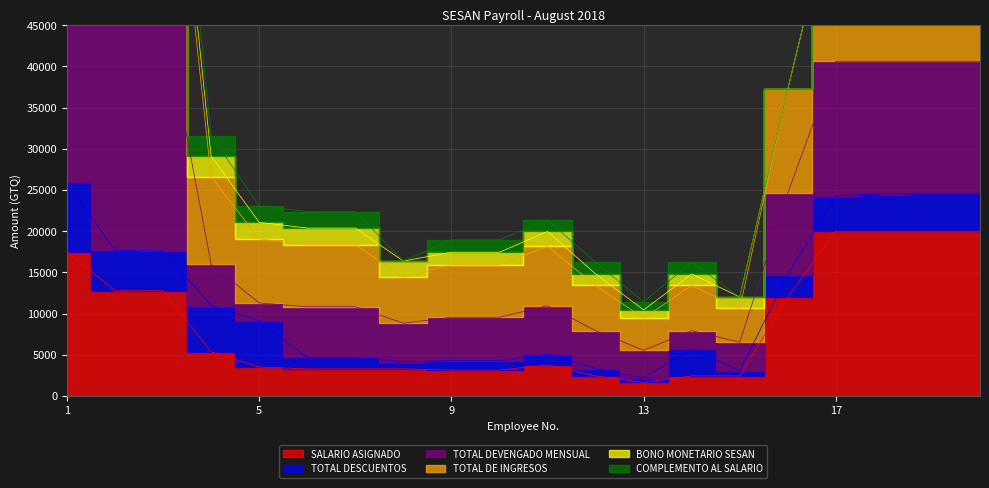

True or false: TOTAL DEVENGADO MENSUAL and SALARIO ASIGNADO intersect in this chart.

False